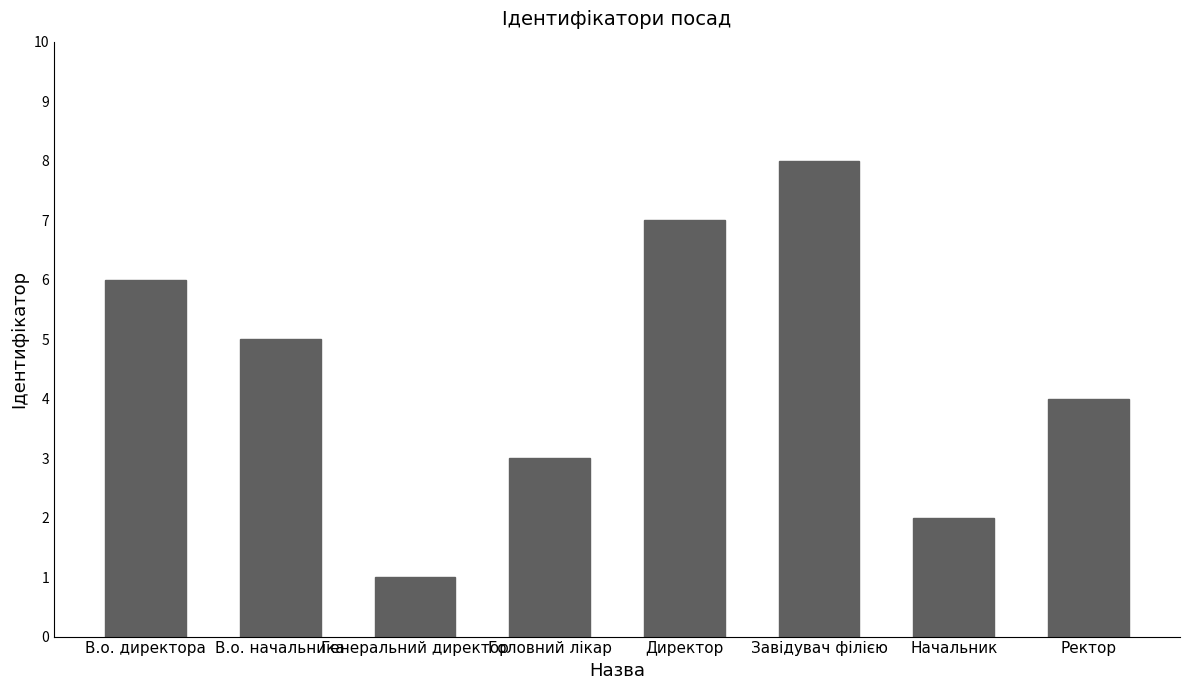

How many bars are there in total?

8